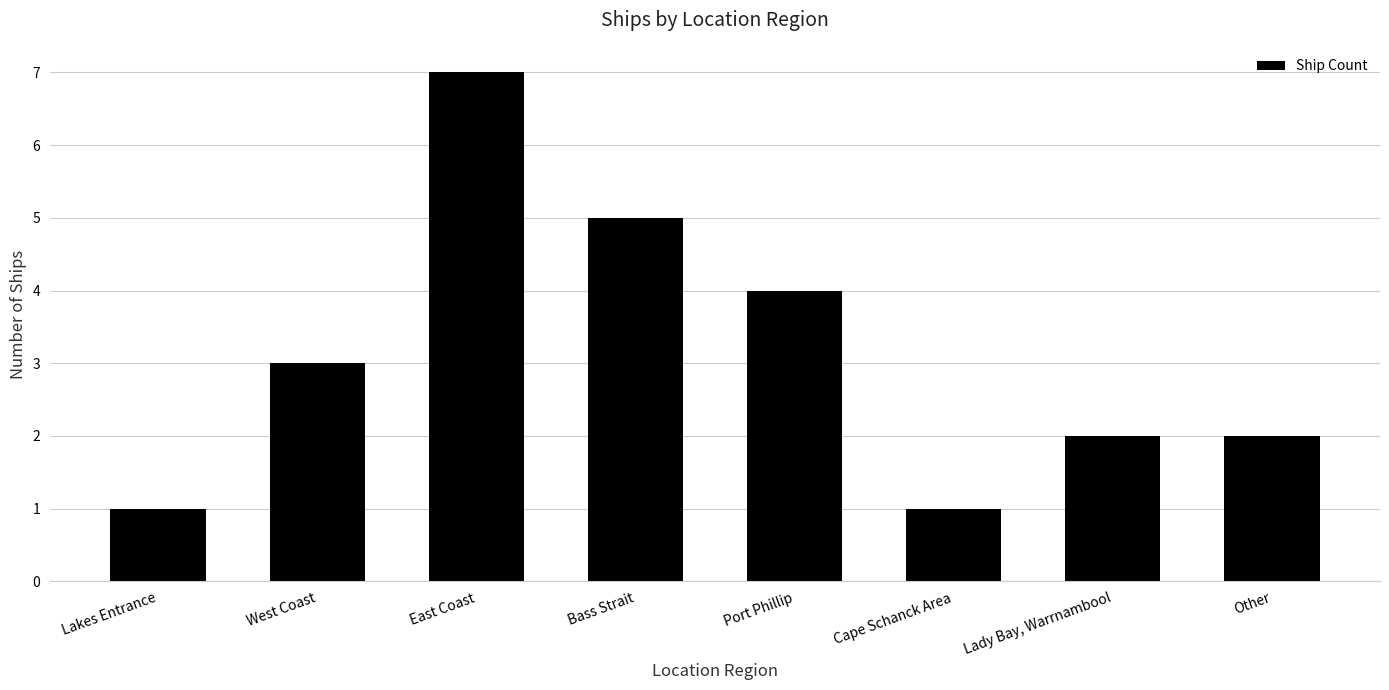

Which has a higher value, East Coast or Other?

East Coast